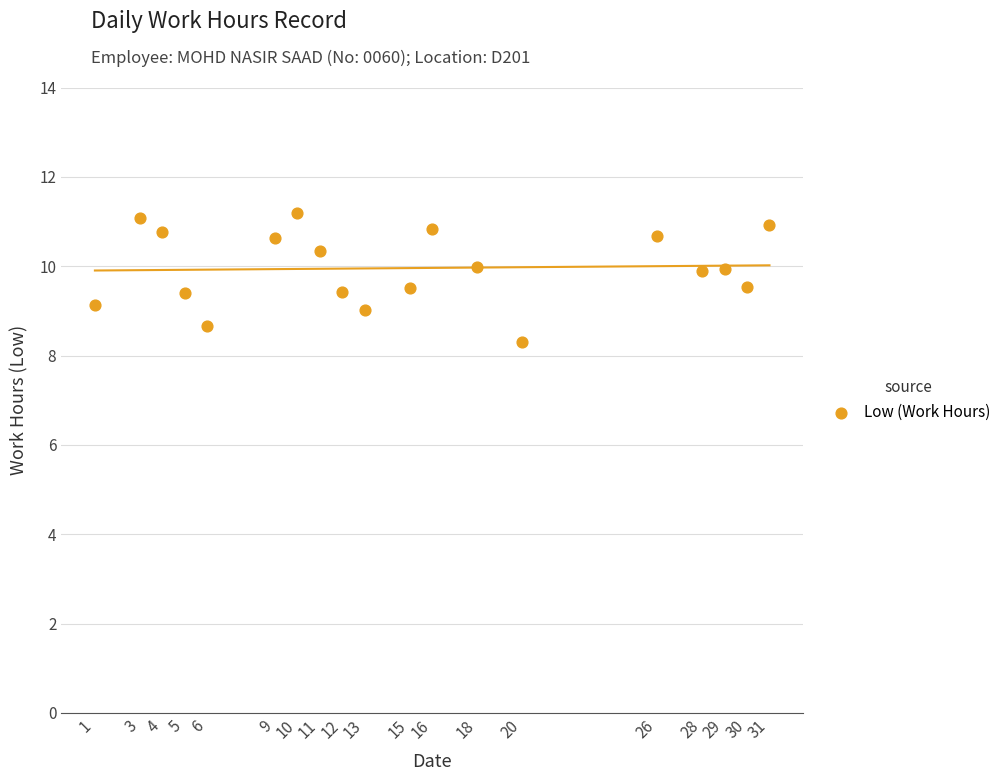

What is the range of X values (max minus min)?

30.0